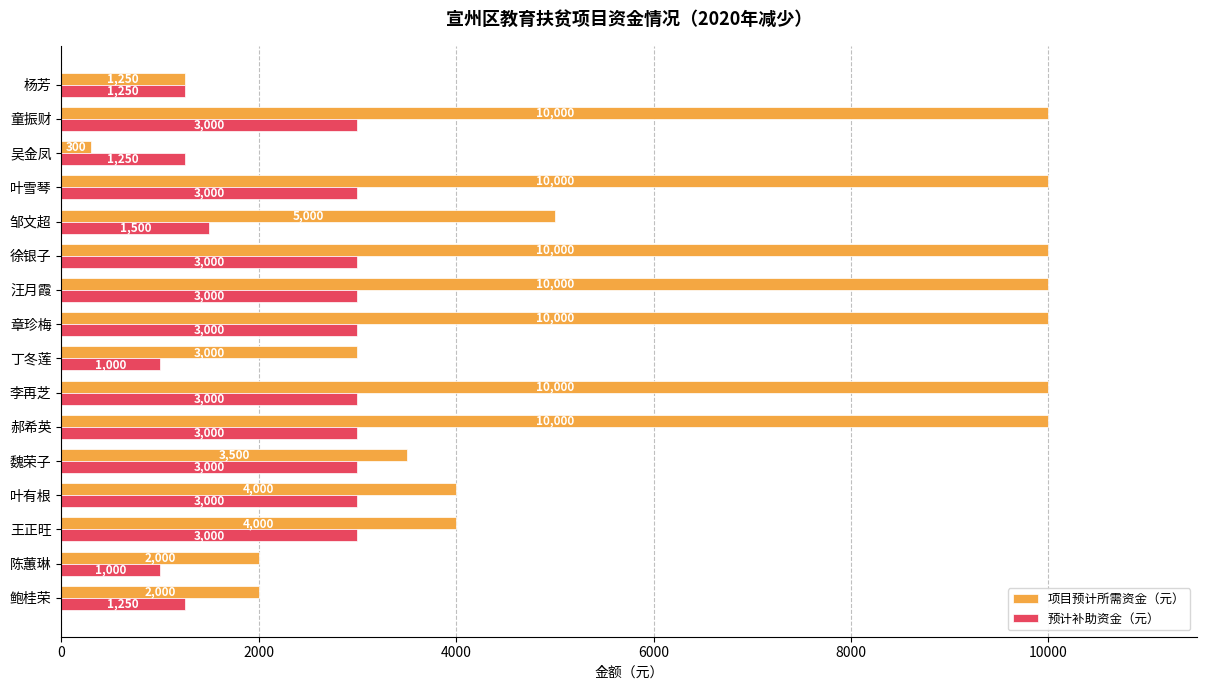

True or false: 项目预计所需资金（元） has a value of 5734 at 魏荣子.

False